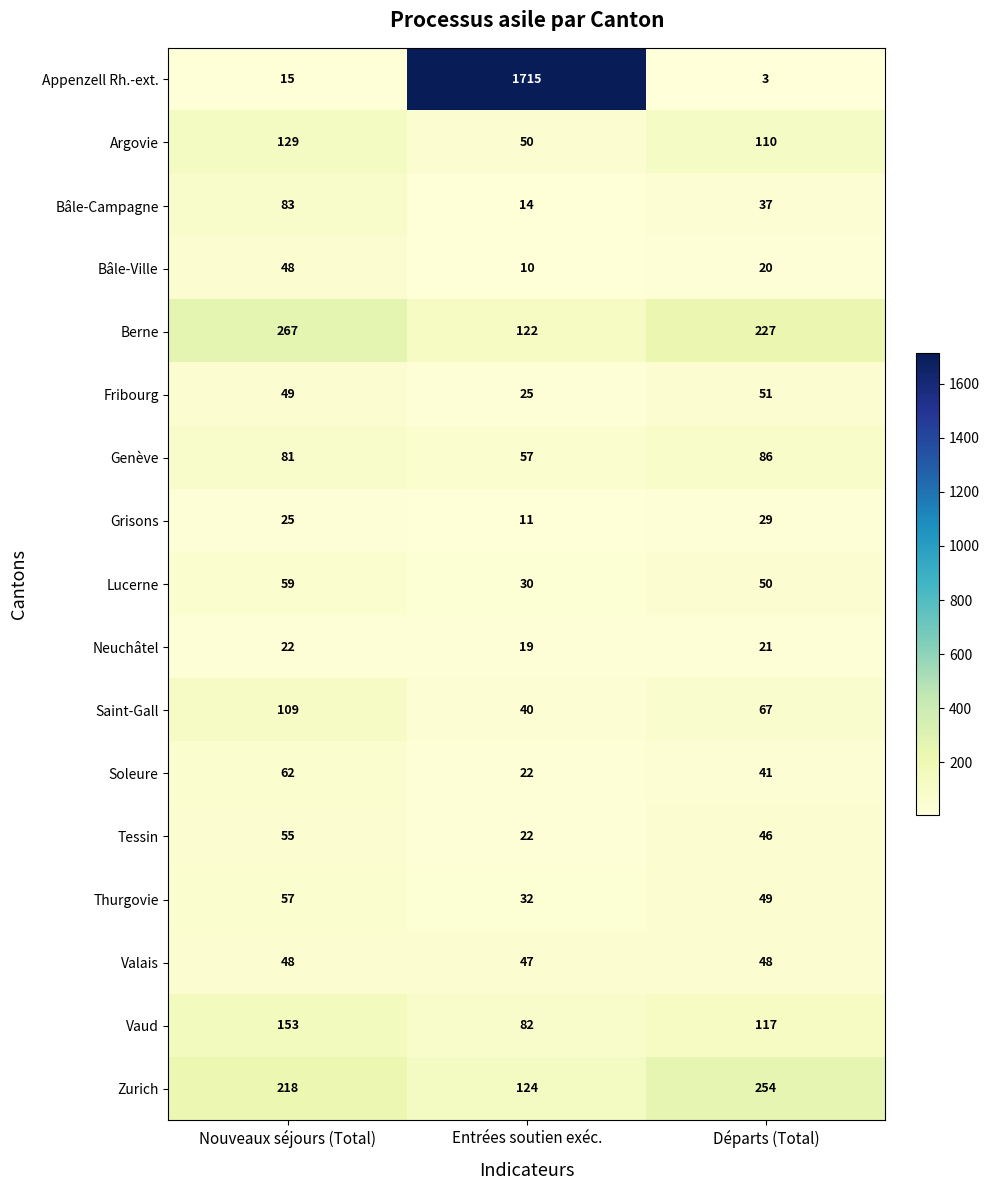

At which category is the sum across all series the highest?

Entrées soutien exéc.